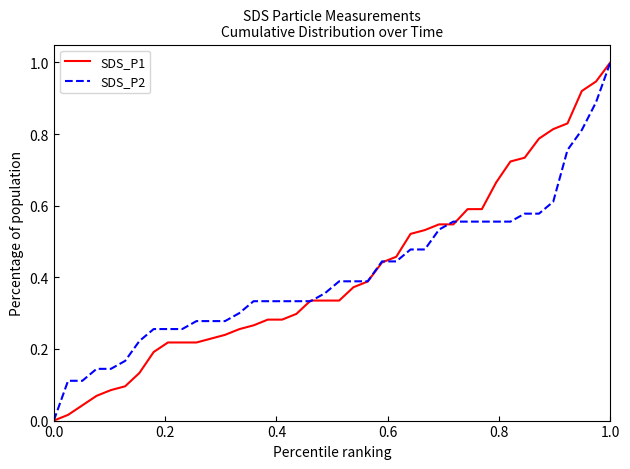

What is the greatest value displayed?

1.0